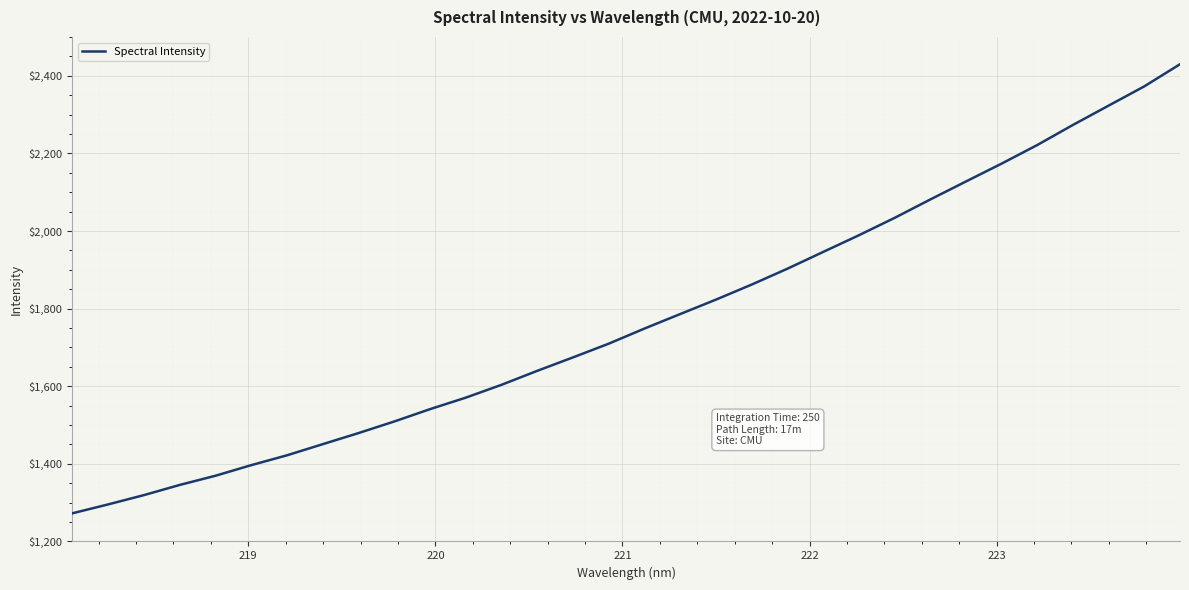

What is the minimum value shown in the chart?

1272.6